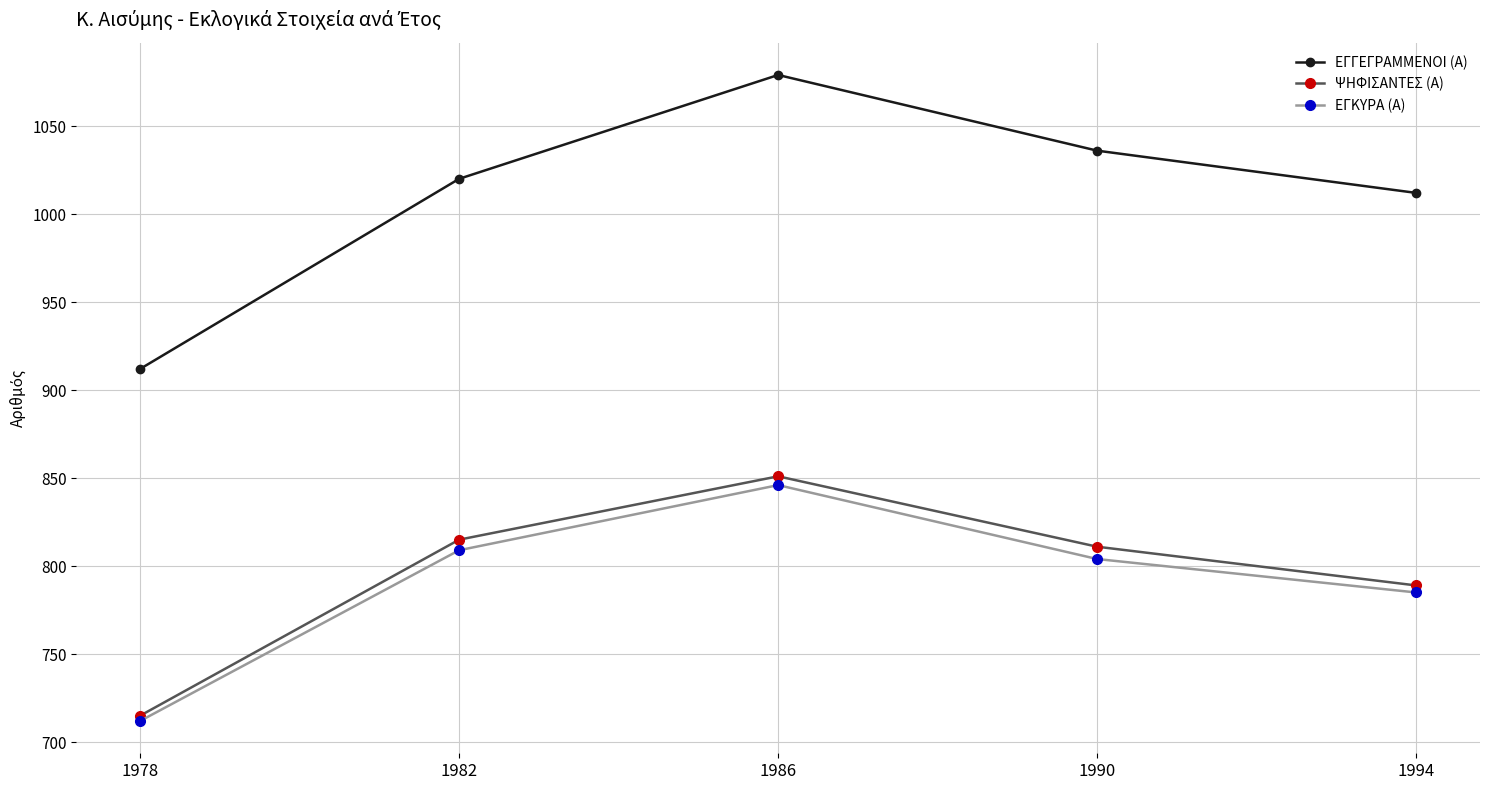

Is it true that ΕΓΓΕΓΡΑΜΜΕΝΟΙ (Α) equals 1020 at 1982?

True